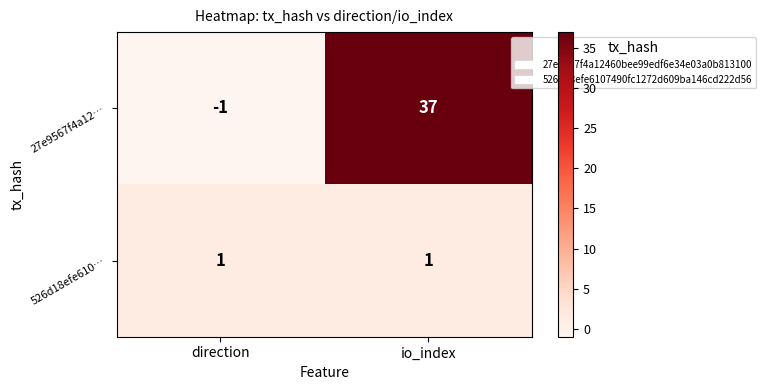

Which series has the largest range (max minus min)?

27e9567f4a12…